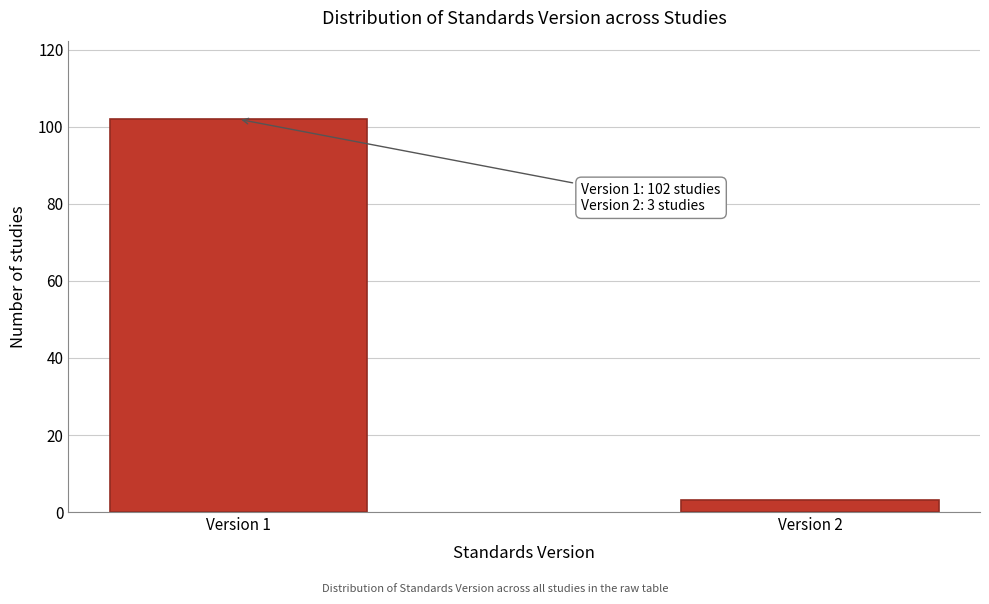

Reading right to left, transcribe all the data shown in this chart.

3	102